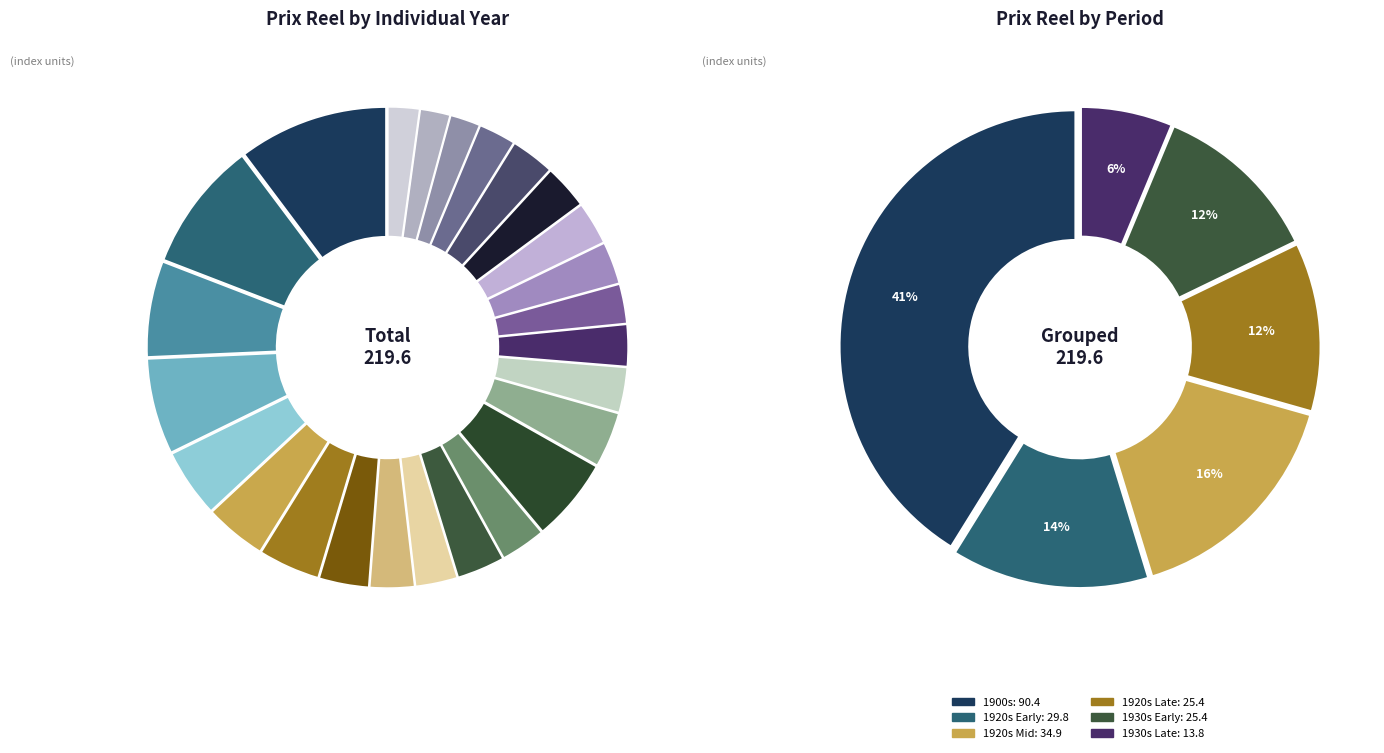

Is the sum of 1913 and 1938 greater than half?

No